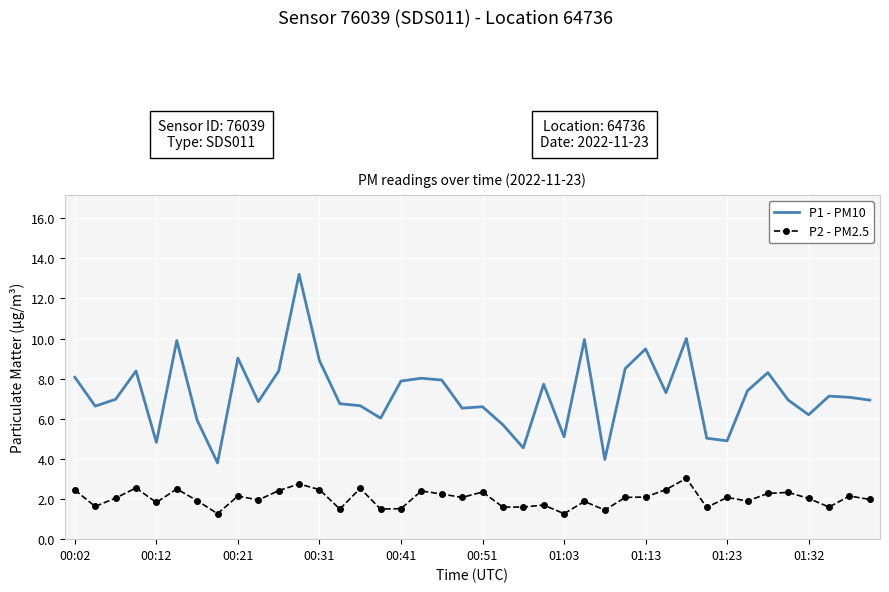

True or false: P2 - PM2.5 and P1 - PM10 cross at least once.

False